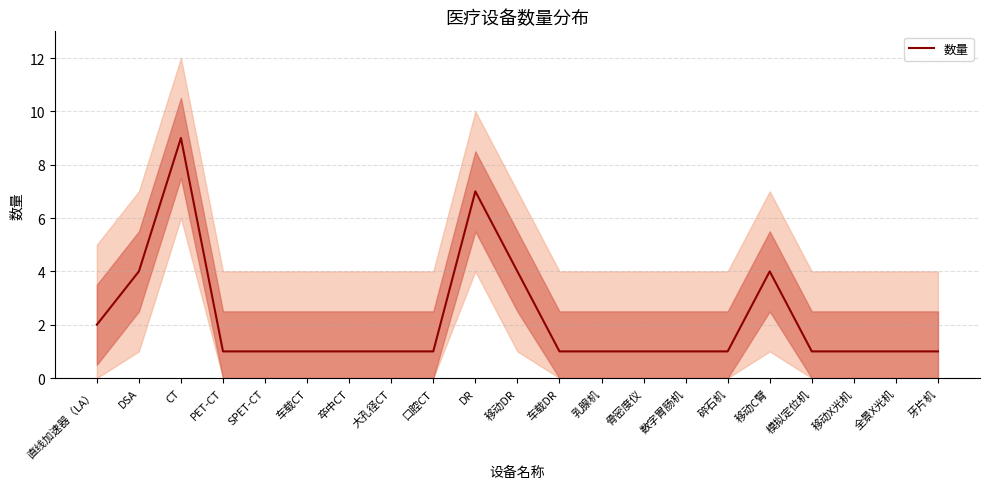

Is this an area chart (filled region under the line)?

No